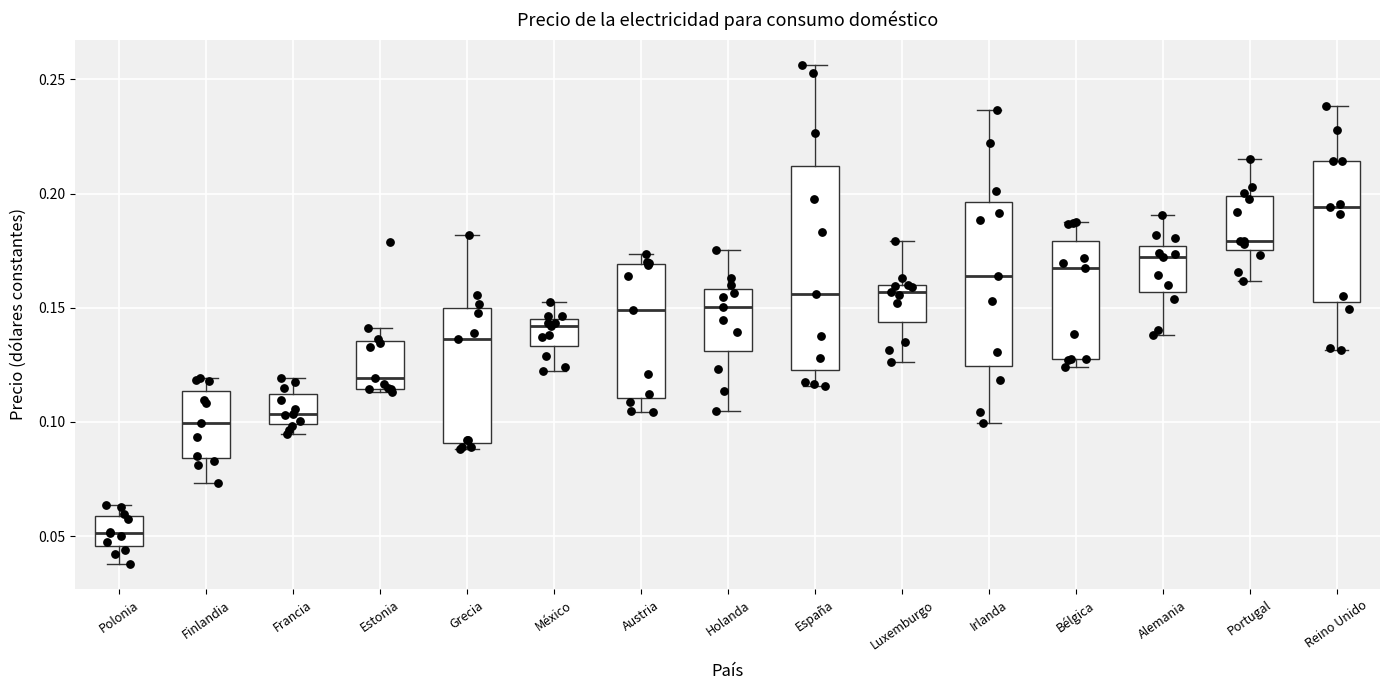

Which box is the tallest, from its lower edge to its upper edge?

España